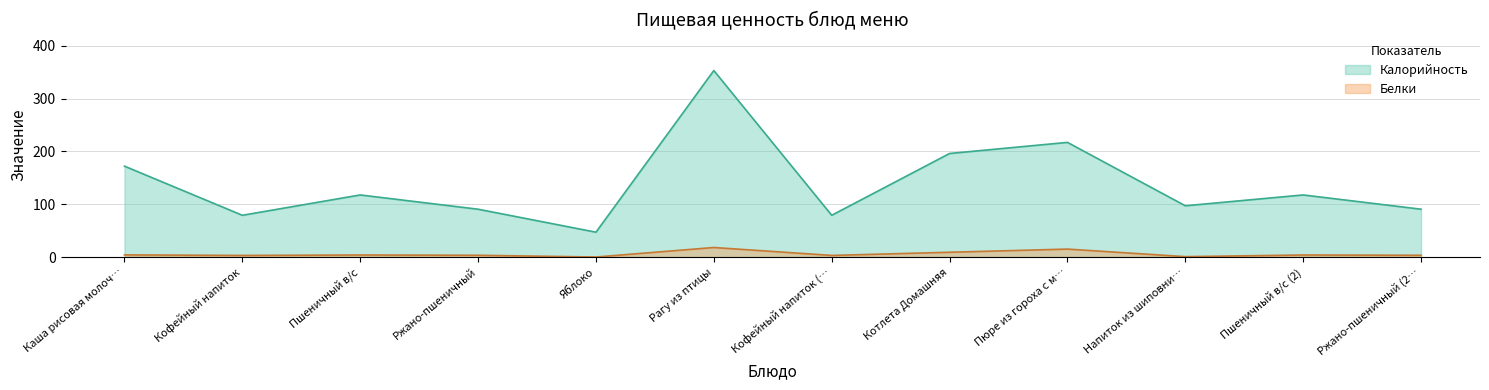

Which series has the largest total across all categories?

Калорийность